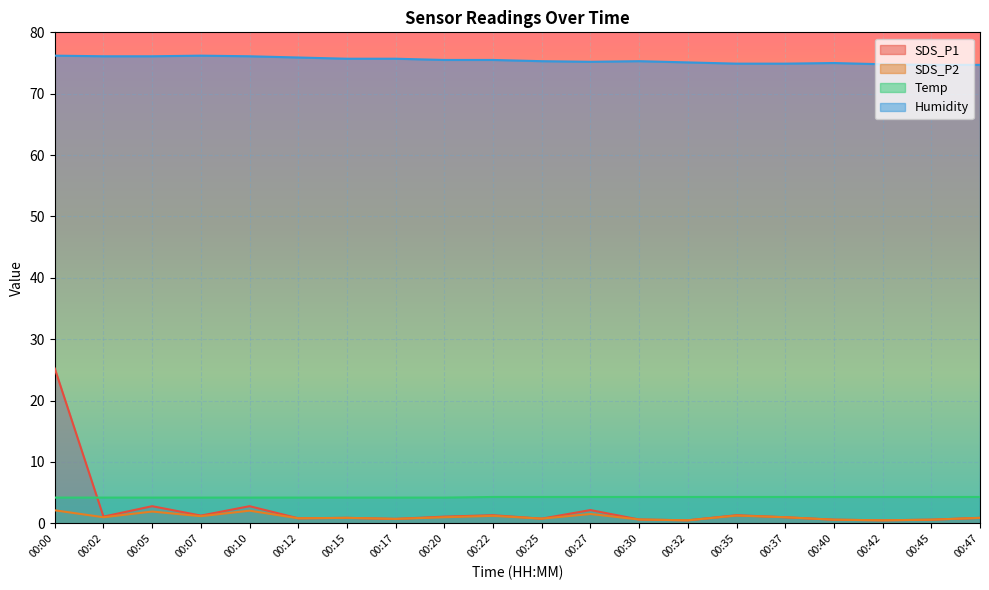

The value of SDS_P2 at 00:27 is 1.5. True or false?

True